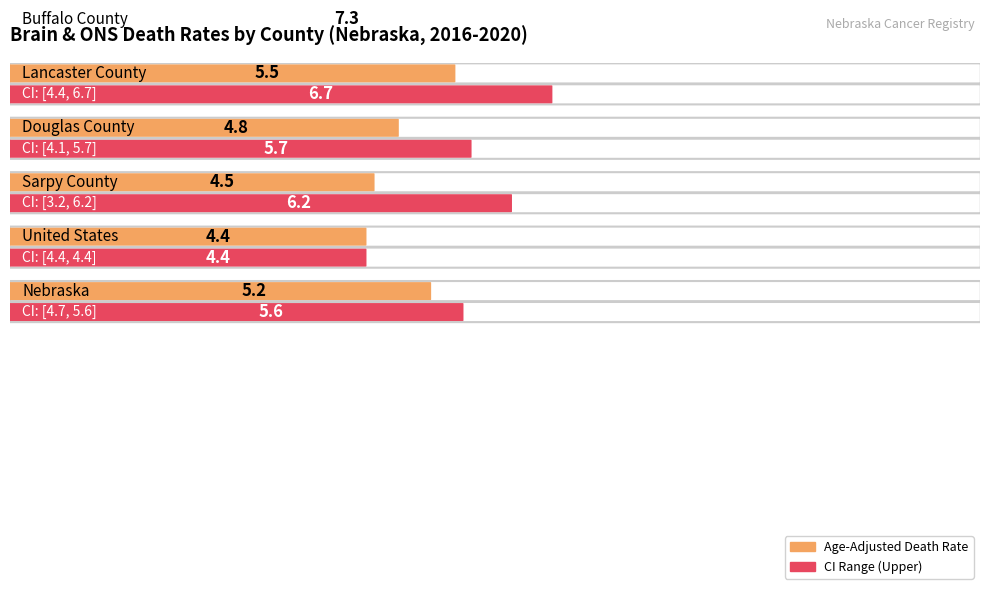

What is the sum of the Age-Adjusted Death Rate values at Buffalo County and Lancaster County?

12.8